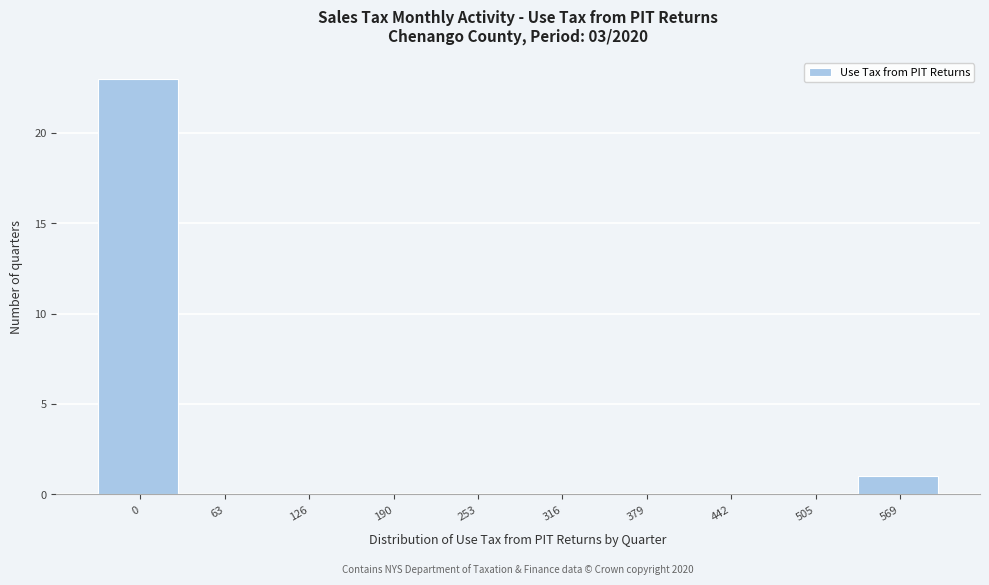

Reading left to right, list all the values displayed in this chart.

0=23	63=0	126=0	190=0	253=0	316=0	379=0	442=0	505=0	569=1